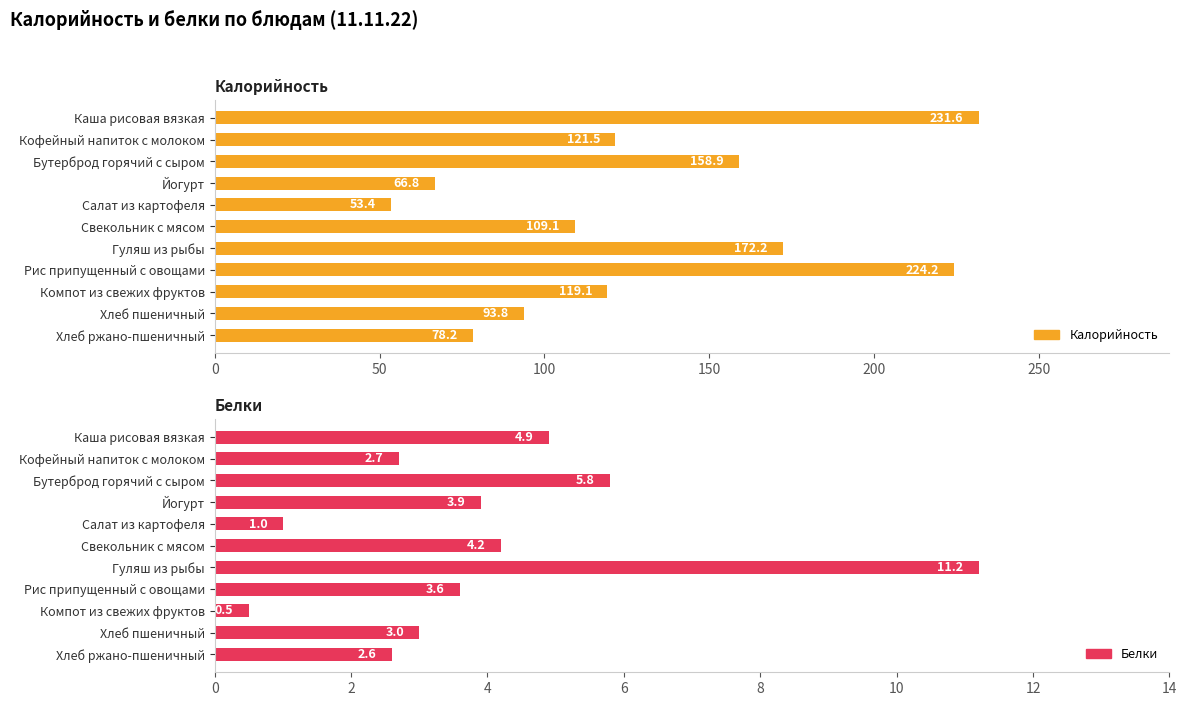

Rank the series at Компот из свежих фруктов from lowest to highest value.

Белки, Калорийность